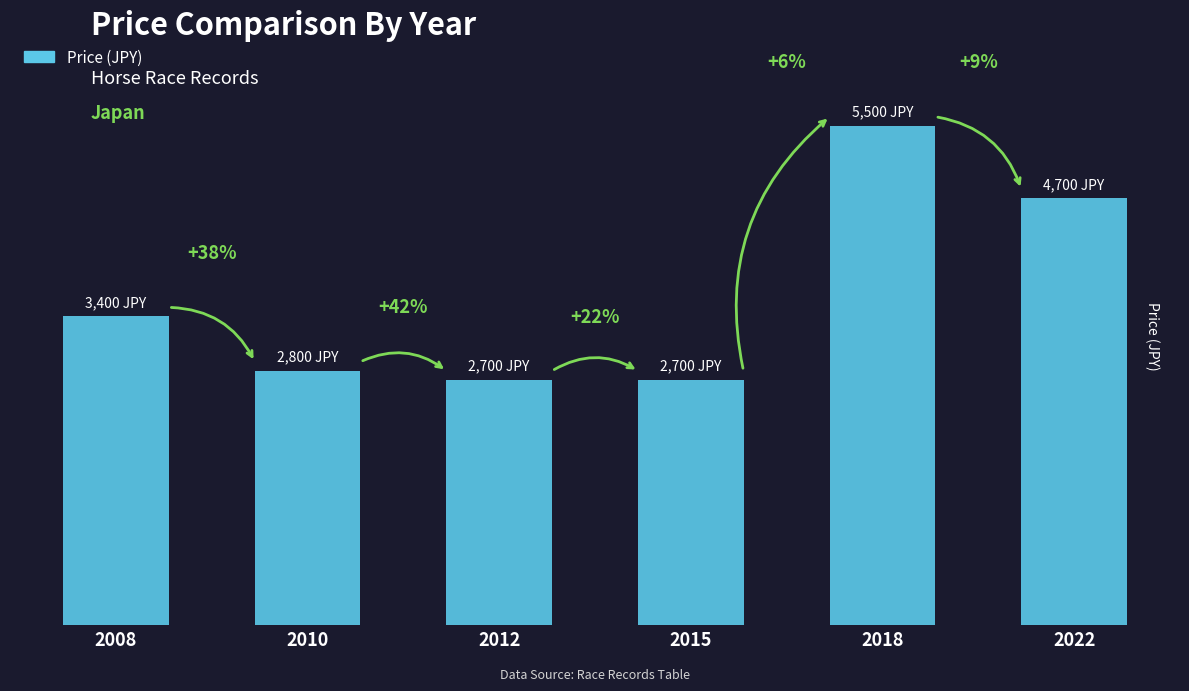

The value at 2012 is 4762. True or false?

False